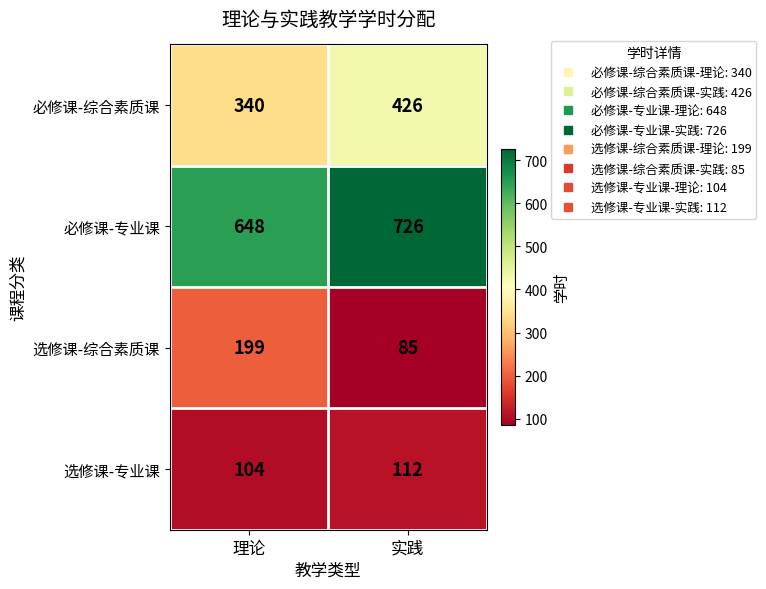

At how many categories does at least one series exceed 613?

2